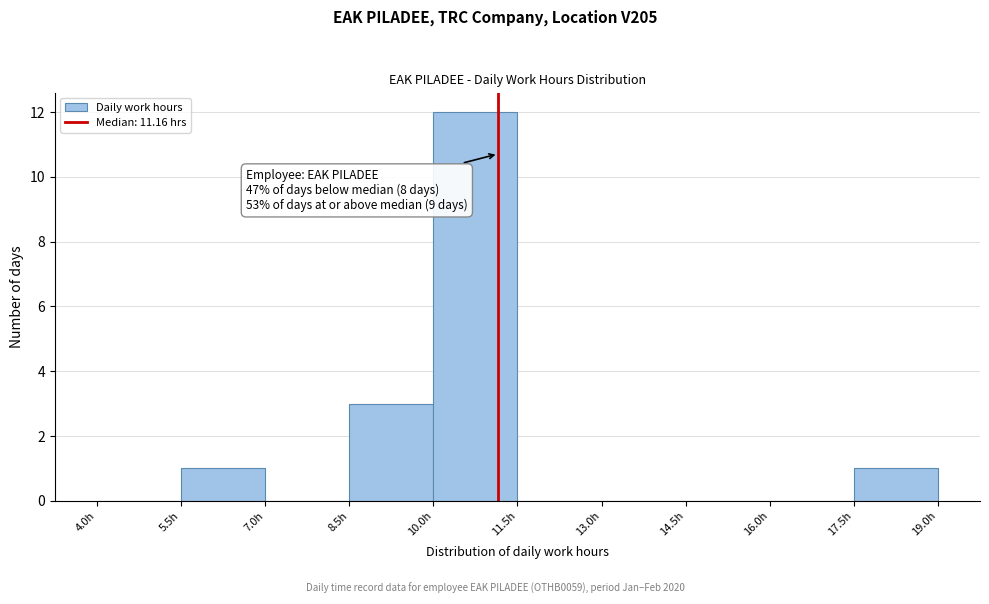

Over which range of the x-axis is the bar tallest?

10.0 to 11.5